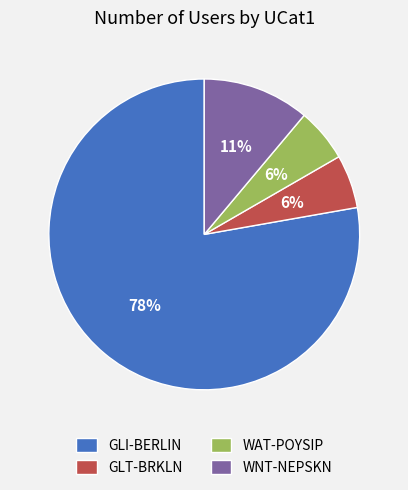

Between WNT-NEPSKN and WAT-POYSIP, which is larger?

WNT-NEPSKN